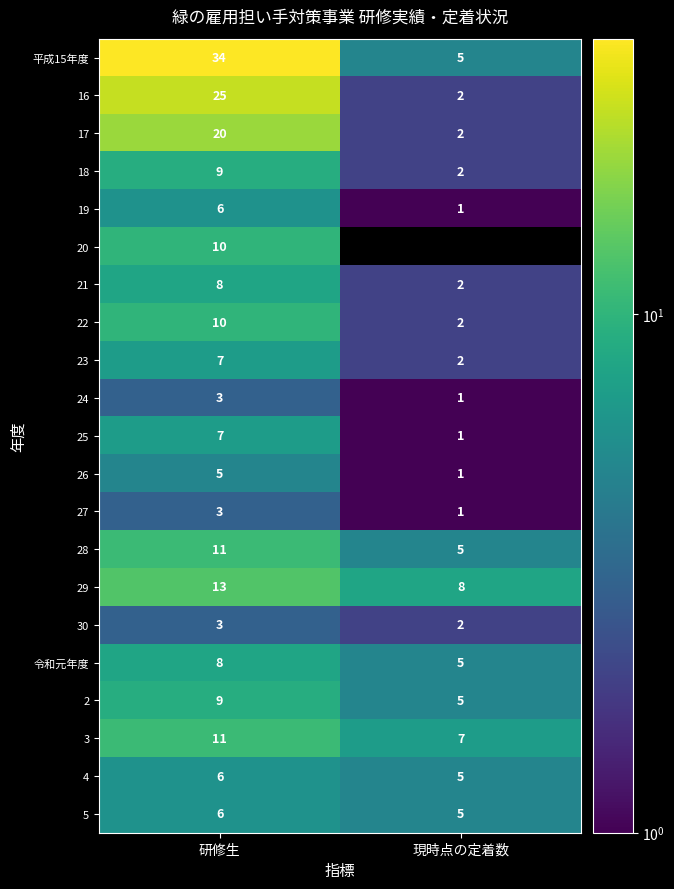

What is the total value across all series at 研修生?

214